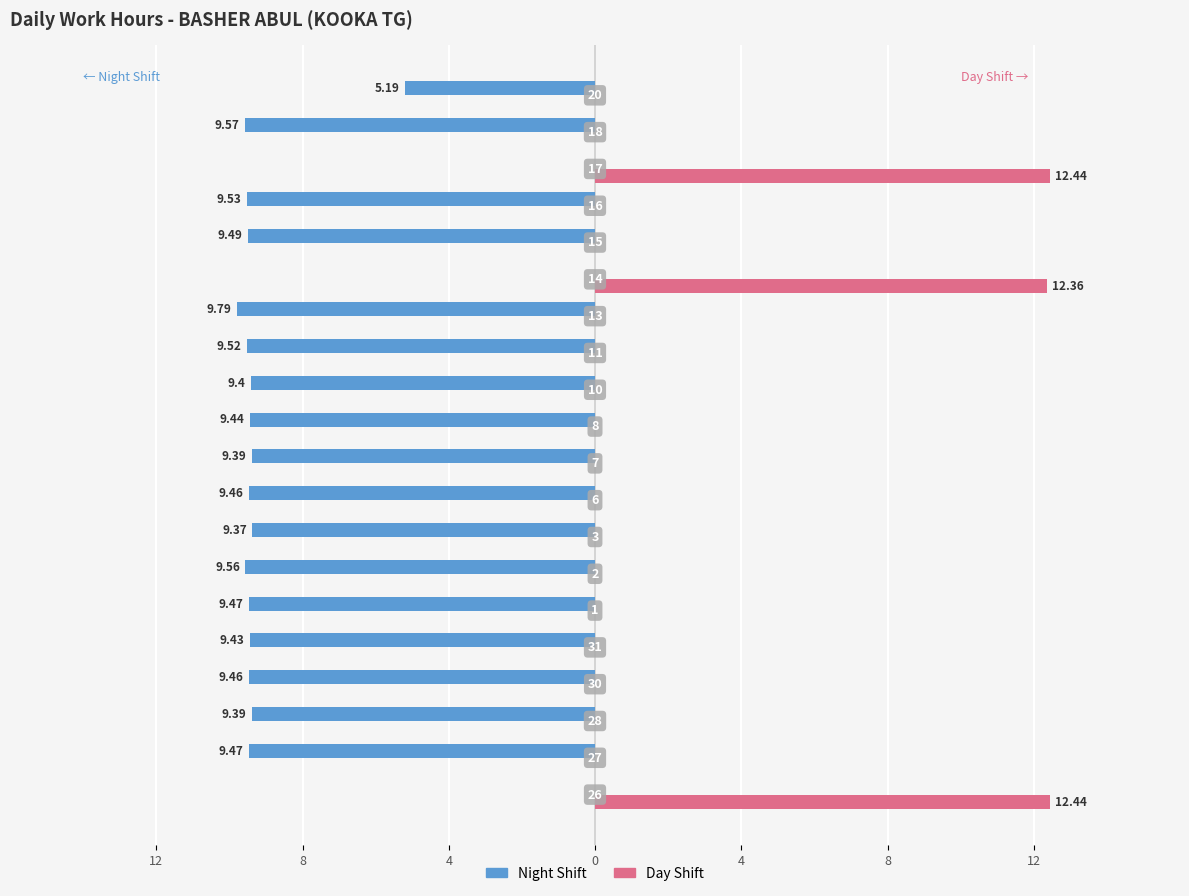

Are the bars horizontal?

Yes